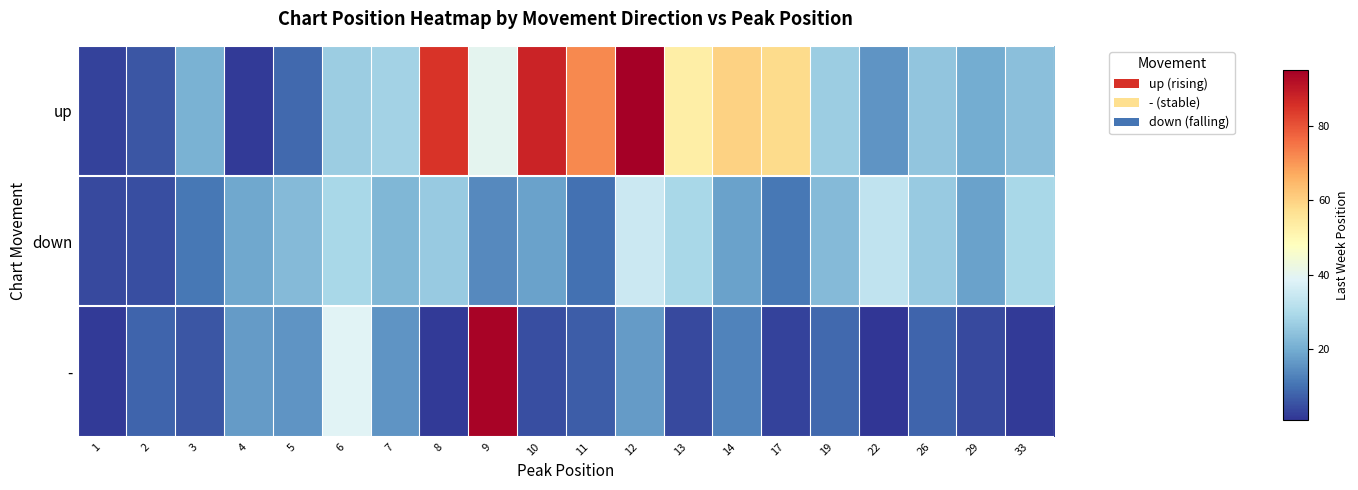

What is the total value across all series at 6?

95